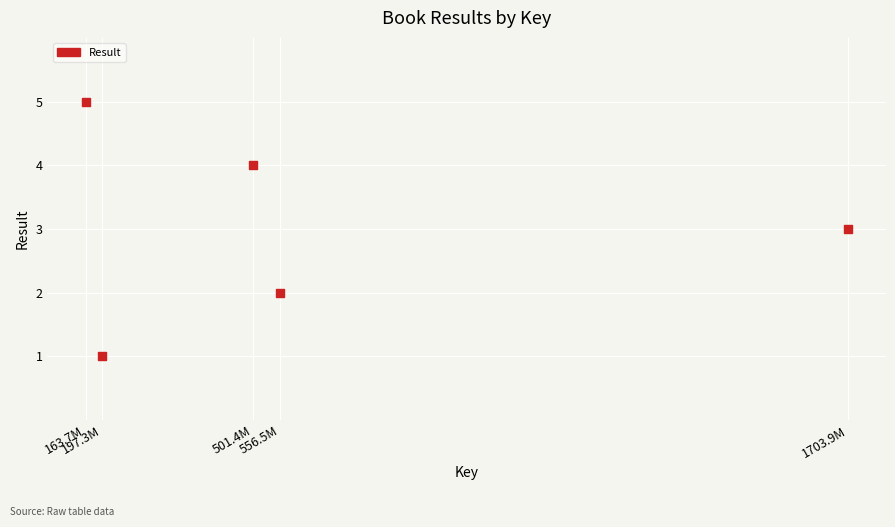

What is the average X value?

624580011